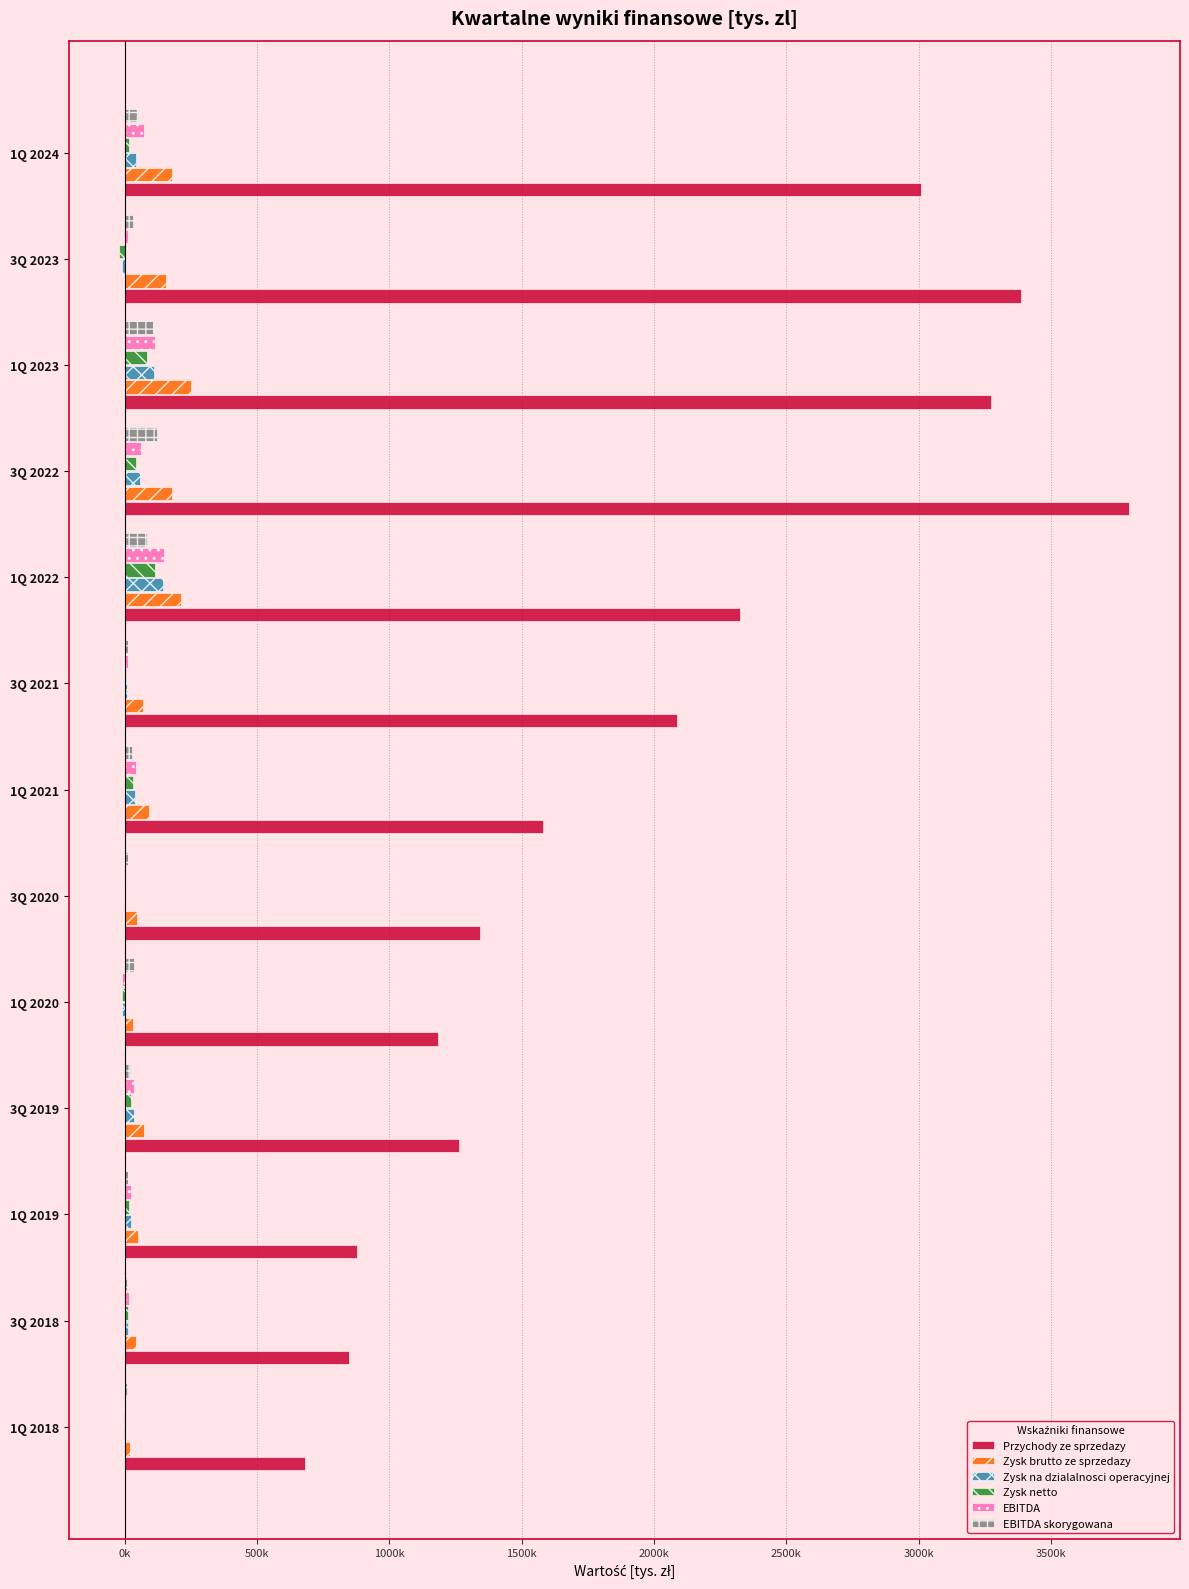

What are all the series names shown in the legend?

Przychody ze sprzedazy, Zysk brutto ze sprzedazy, Zysk na dzialalnosci operacyjnej, Zysk netto, EBITDA, EBITDA skorygowana